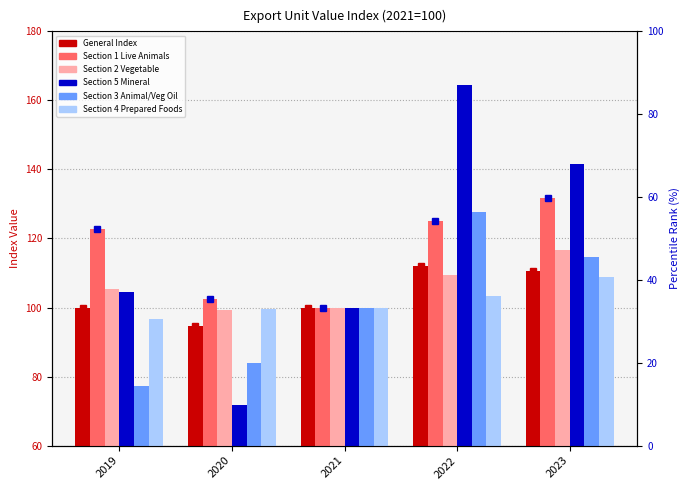

At which label does General Index first exceed 100?

2022